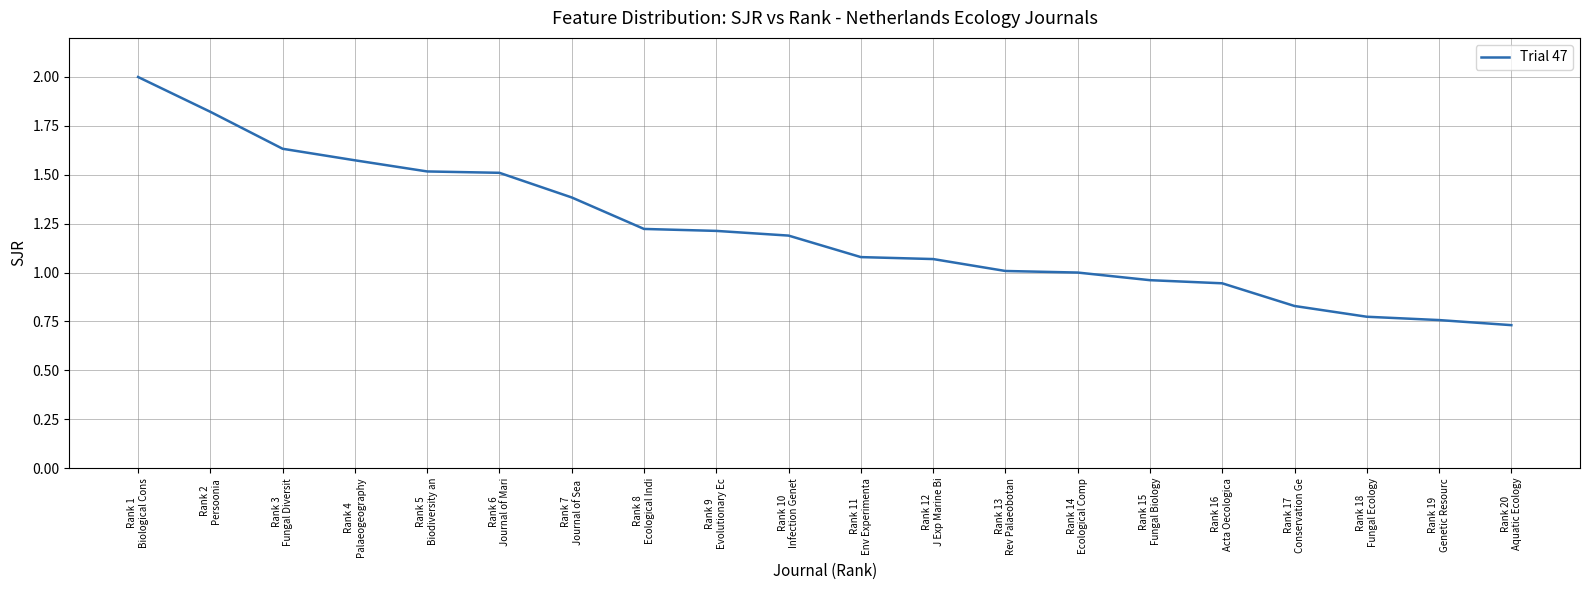

What is the maximum value shown in the chart?

2.0